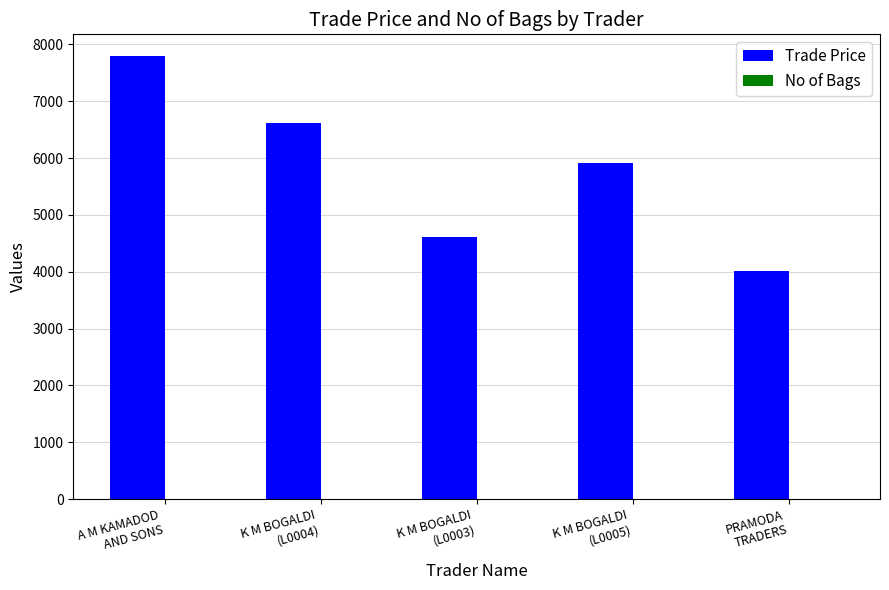

Which series has the largest total across all categories?

Trade Price